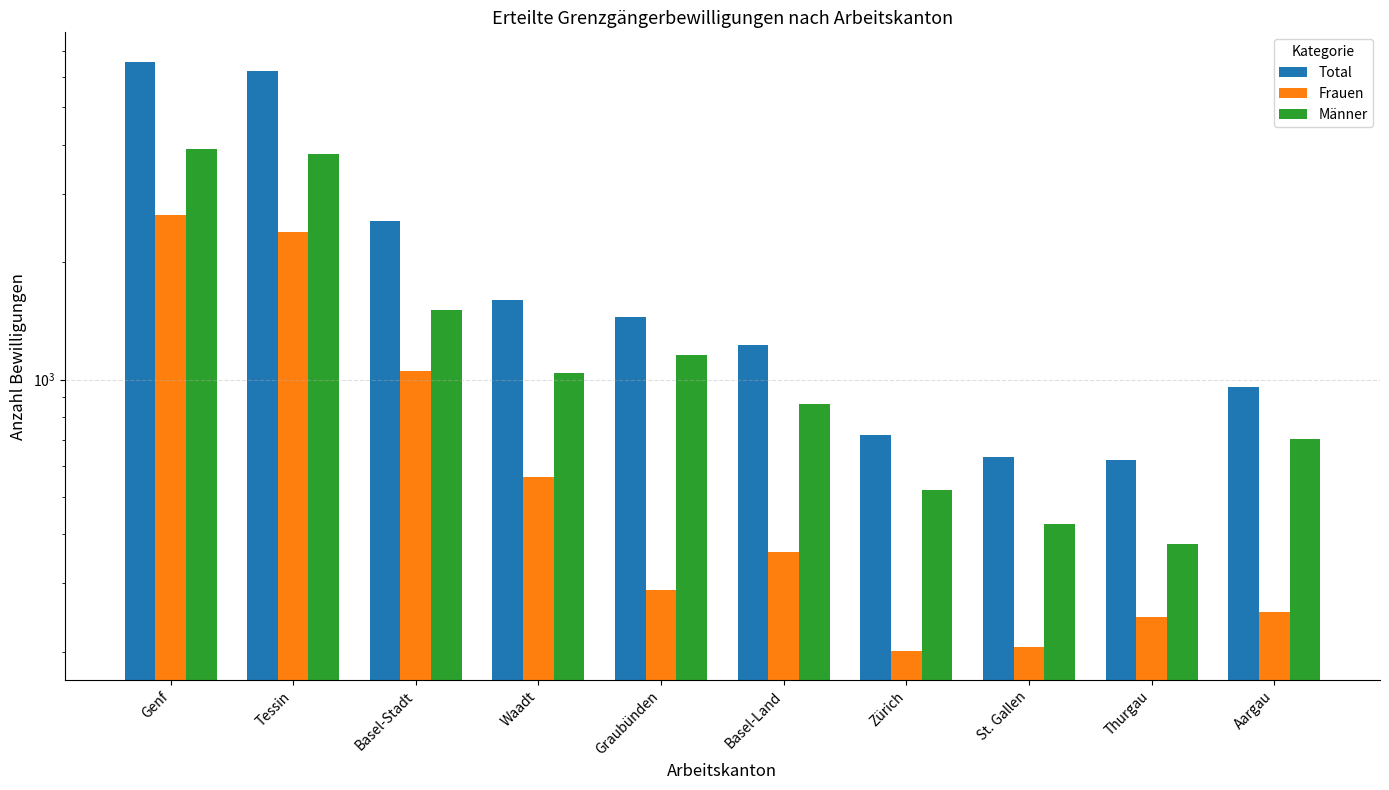

What is the value of the Total bar at the 8th from the left?

632